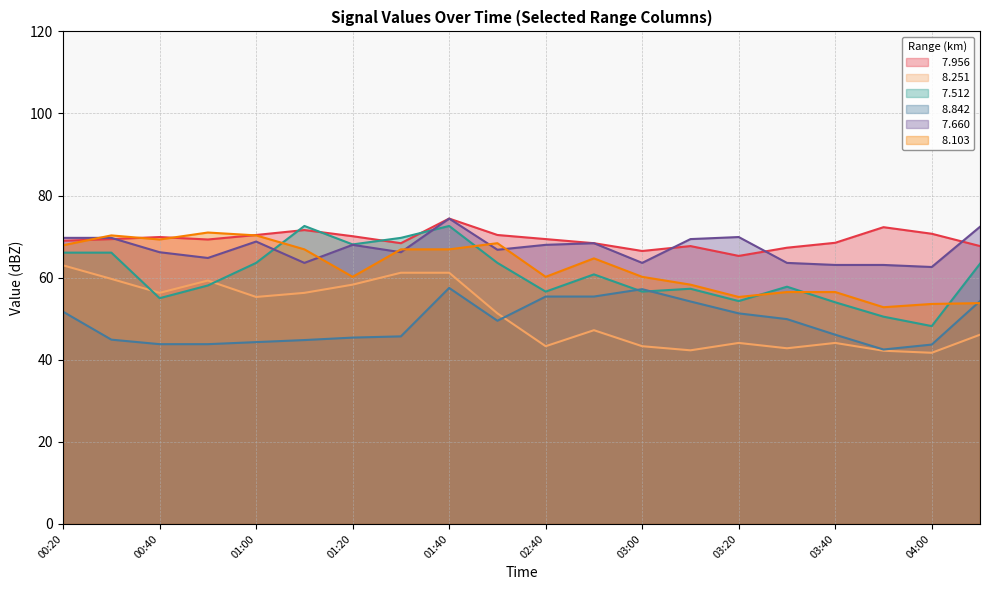

Which series has the largest total across all categories?

  7.956